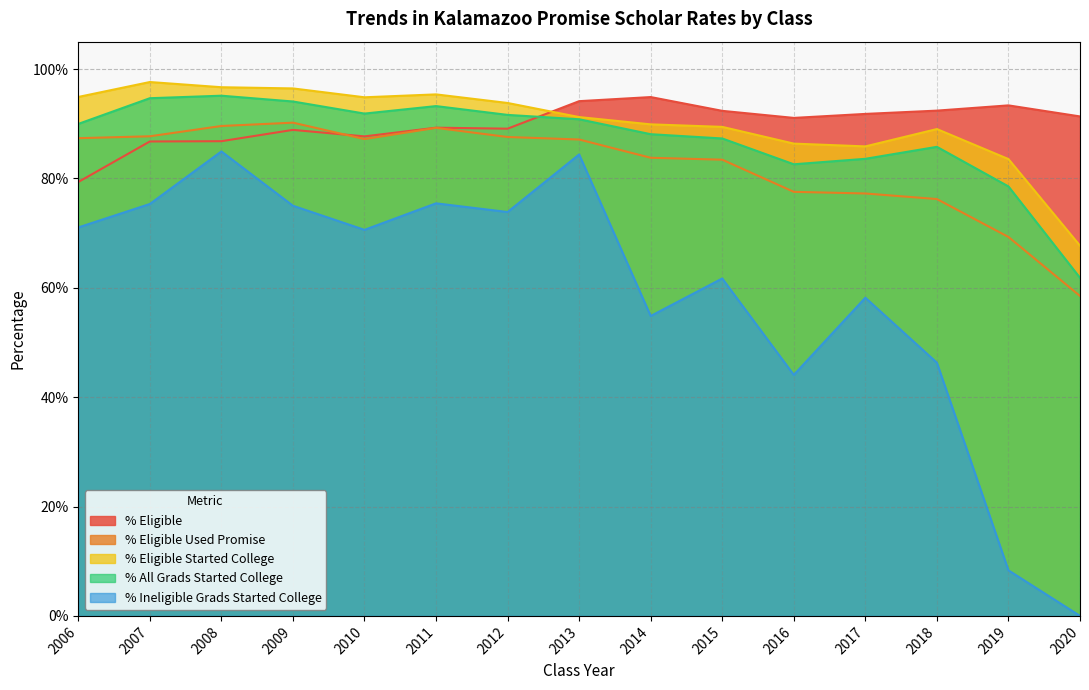

List the labels in order of % Eligible Used Promise value, largest first.

2009, 2008, 2011, 2007, 2012, 2006, 2010, 2013, 2014, 2015, 2016, 2017, 2018, 2019, 2020